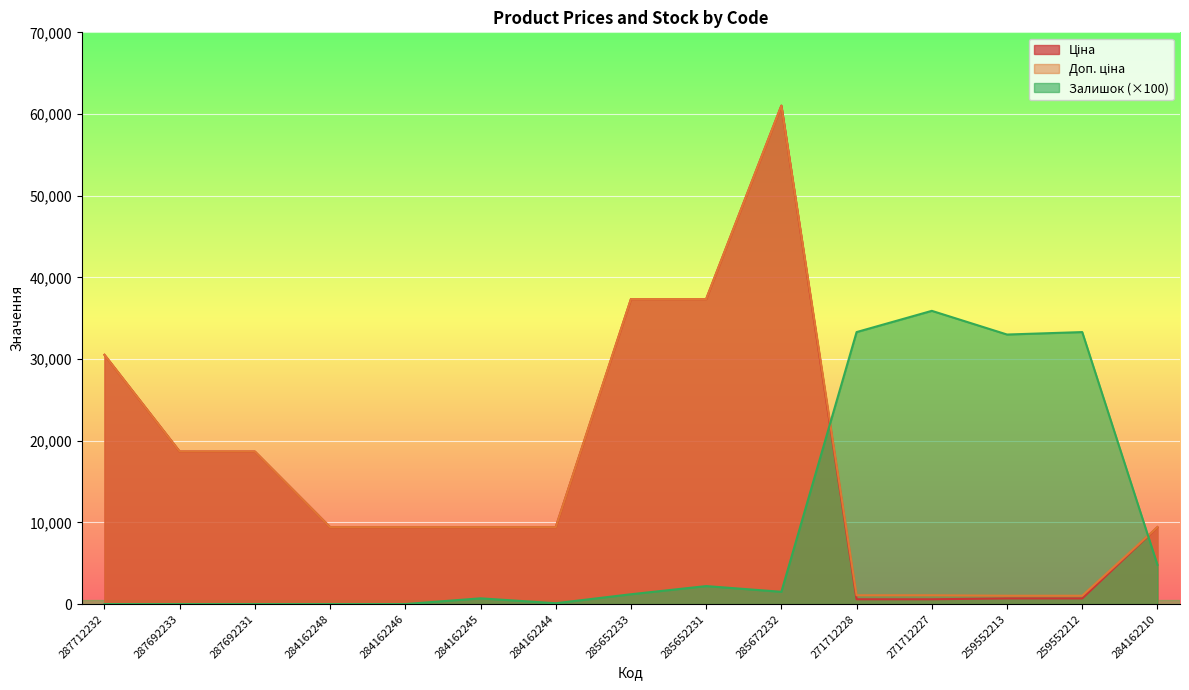

What is the value of the Доп. ціна point at the 3rd from the left?

18671.5